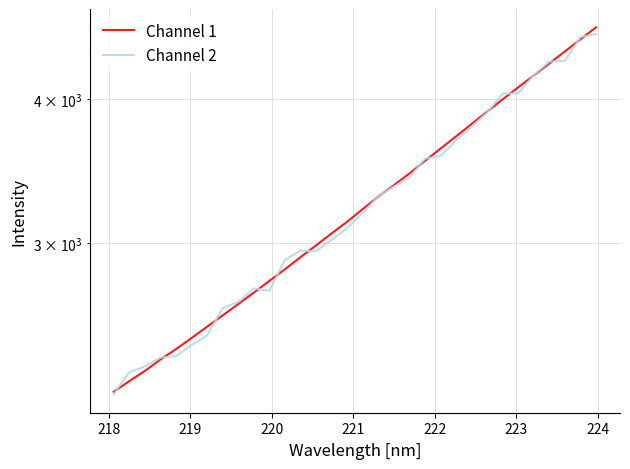

How many categories are shown in the chart?

32